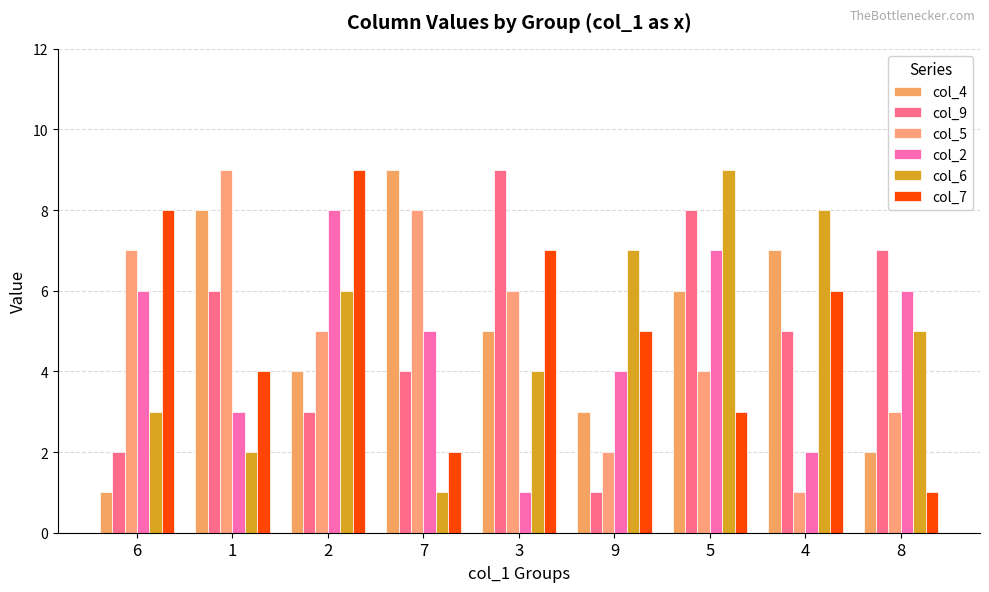

Reading left to right, transcribe all the data shown in this chart.

col_4: 1	8	4	9	5	3	6	7	2
col_9: 2	6	3	4	9	1	8	5	7
col_5: 7	9	5	8	6	2	4	1	3
col_2: 6	3	8	5	1	4	7	2	6
col_6: 3	2	6	1	4	7	9	8	5
col_7: 8	4	9	2	7	5	3	6	1